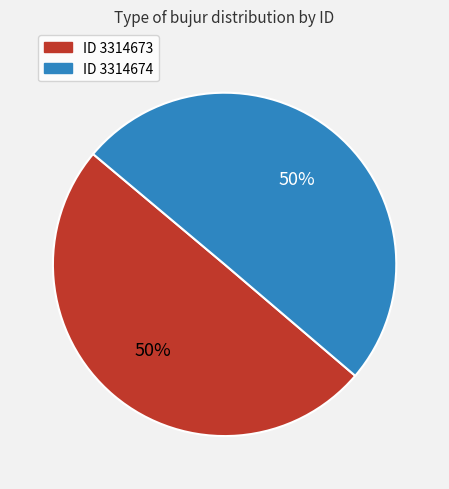

To the nearest percent, what is the average slice percentage?

50%